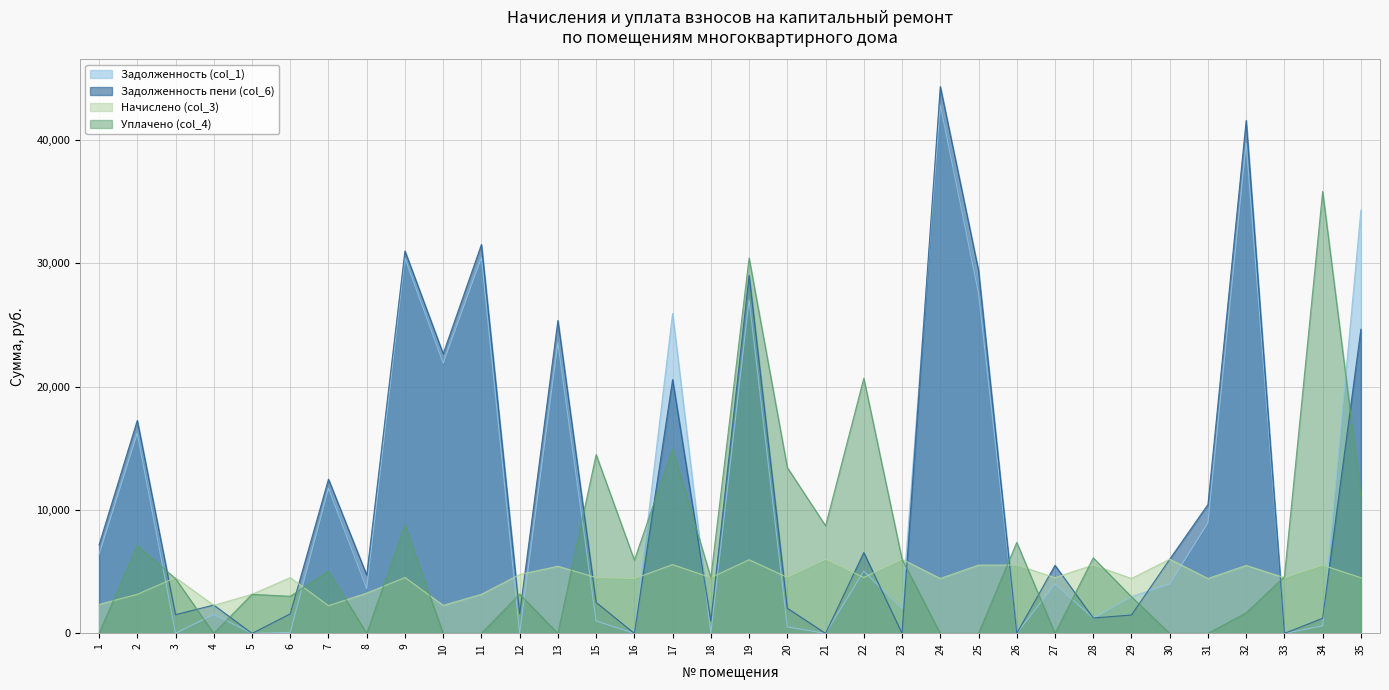

What is the sum of all Начислено (col_3) values?

152402.4